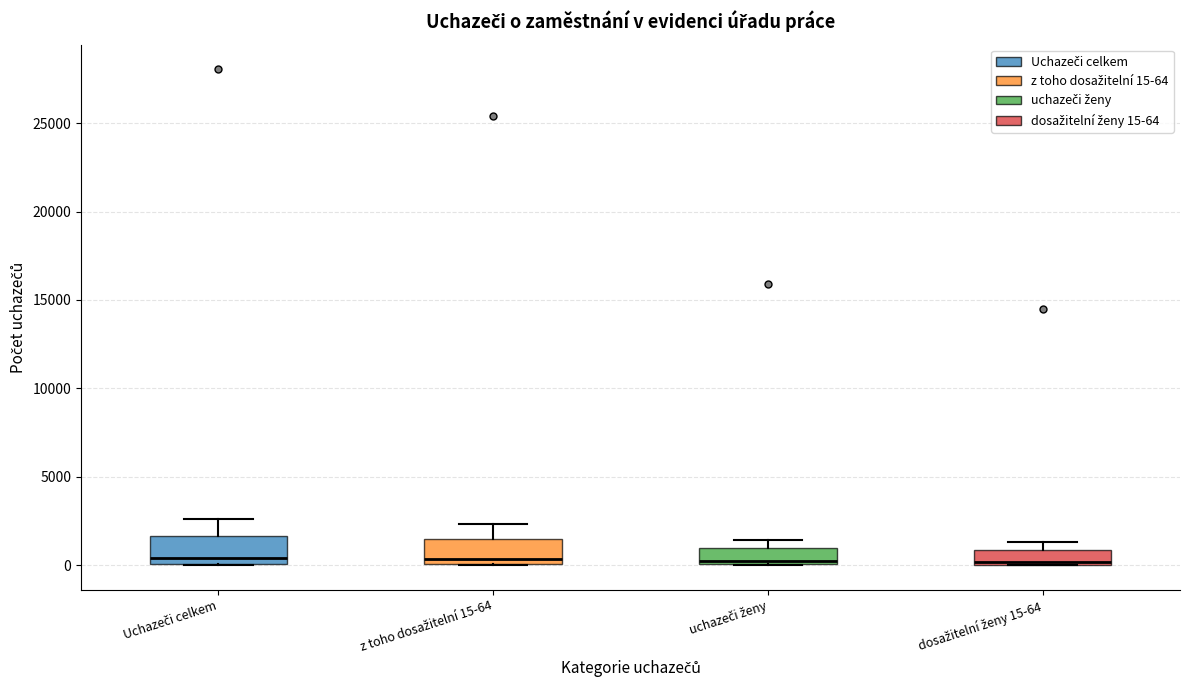

Reading left to right, transcribe this box plot: for each box, give where its median line is, the range the box spans, and where its two whiskers end, as read against the y-axis. The values are not printed on the chart, so give them approximately, as read against the axis.

Uchazeči celkem: median 500, box 0 to 1500, whiskers 0 to 2500
z toho dosažitelní 15-64: median 500, box 0 to 1500, whiskers 0 to 2500
uchazeči ženy: median 0 (just above the box's lower edge), box 0 to 1000, whiskers 0 to 1500
dosažitelní ženy 15-64: median 0 (just above the box's lower edge), box 0 to 1000, whiskers 0 to 1500